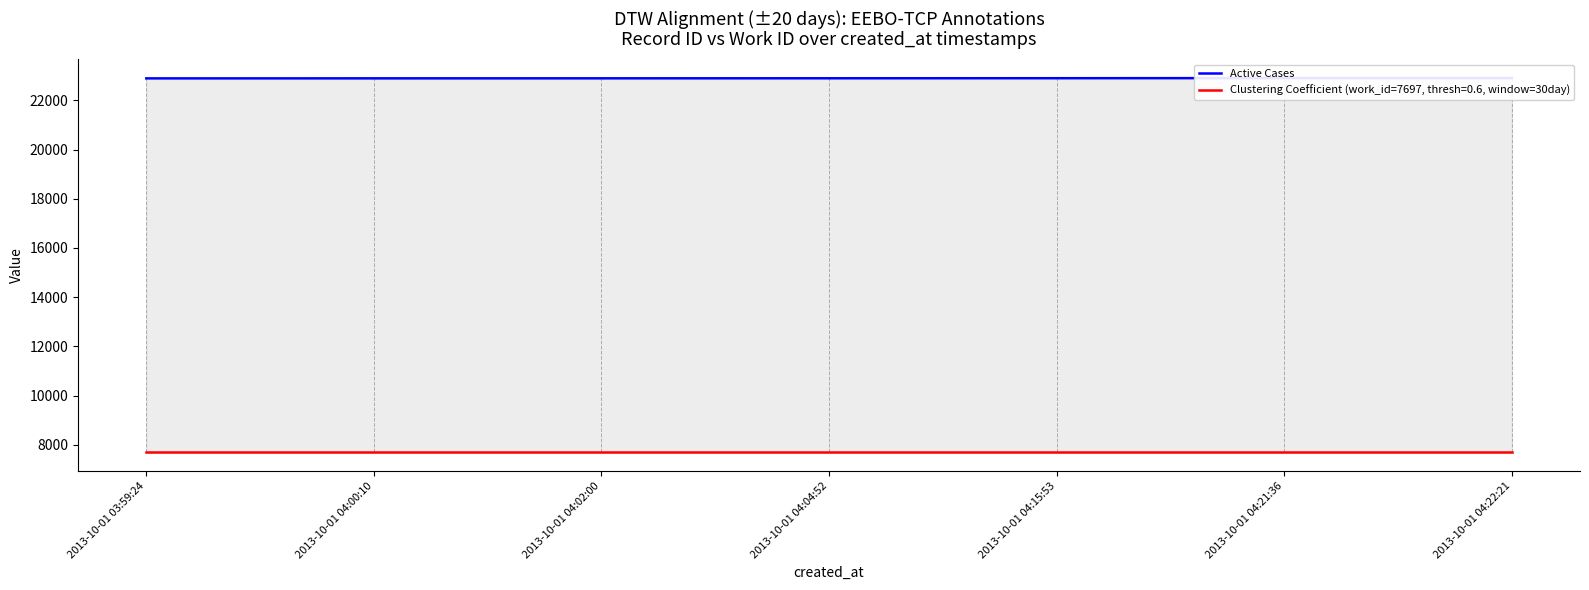

How many categories are shown in the chart?

7